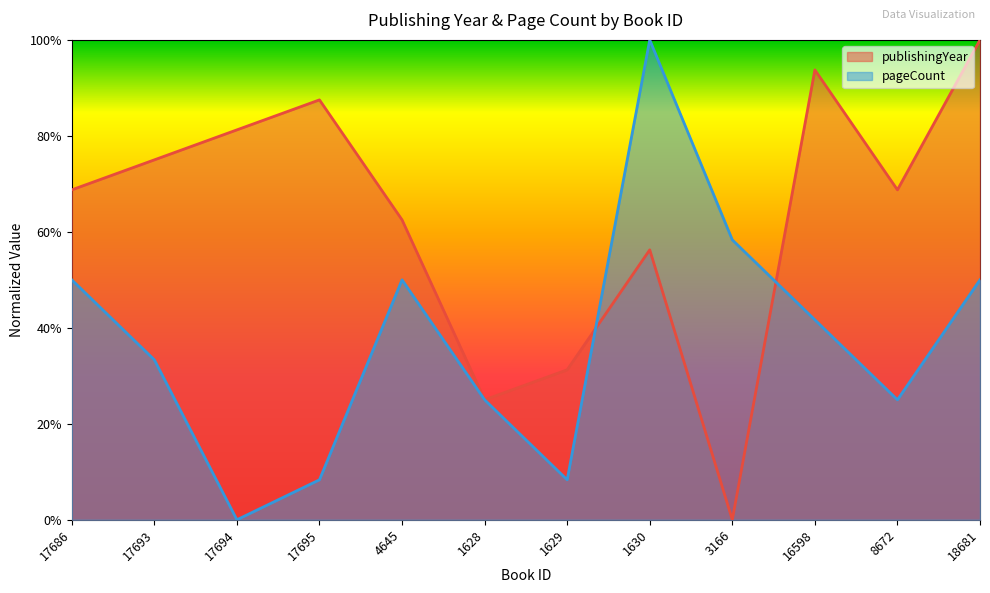

What are all the series names shown in the legend?

publishingYear, pageCount